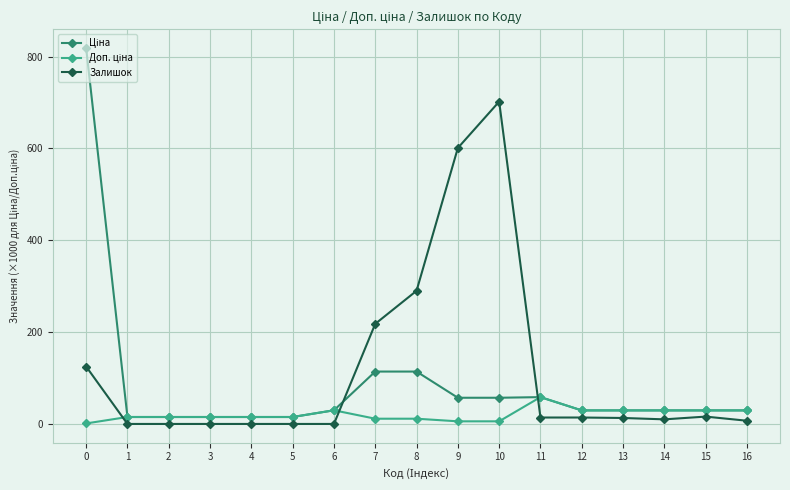

What is the total value across all series at 6?

59.5